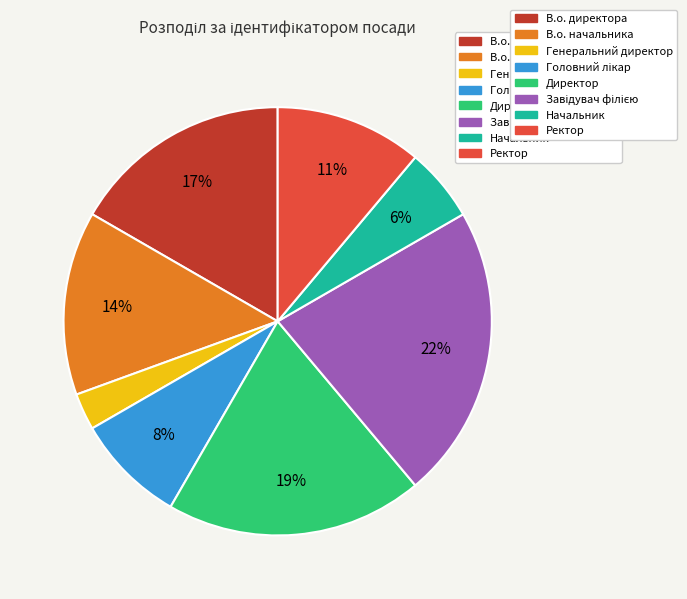

To the nearest percent, what is the difference between the largest and smallest slice percentages?

19%